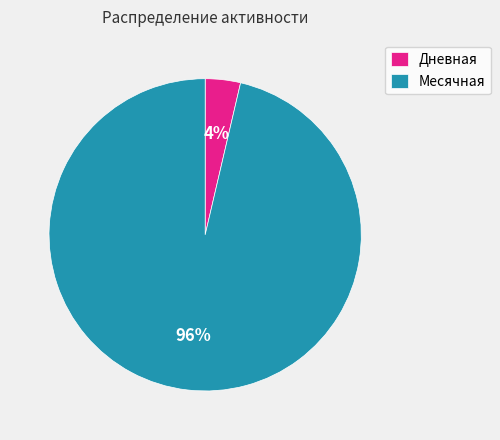

Is the sum of Дневная and Месячная greater than half?

Yes